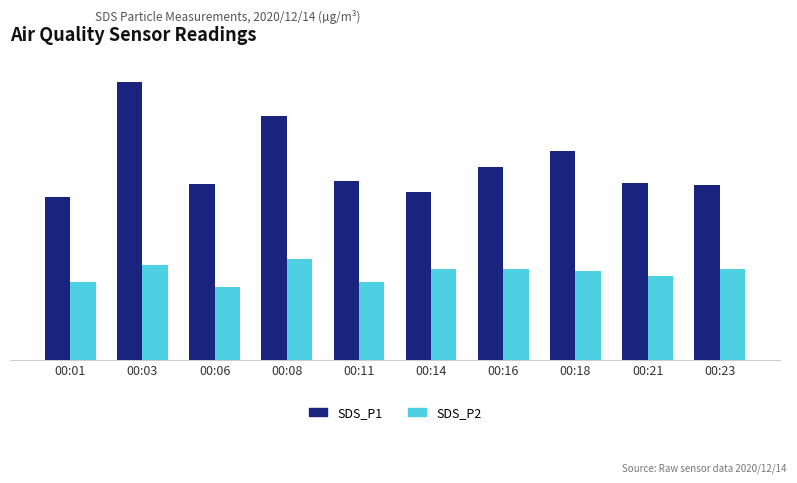

The value of SDS_P2 at 00:23 is 8.0. True or false?

True